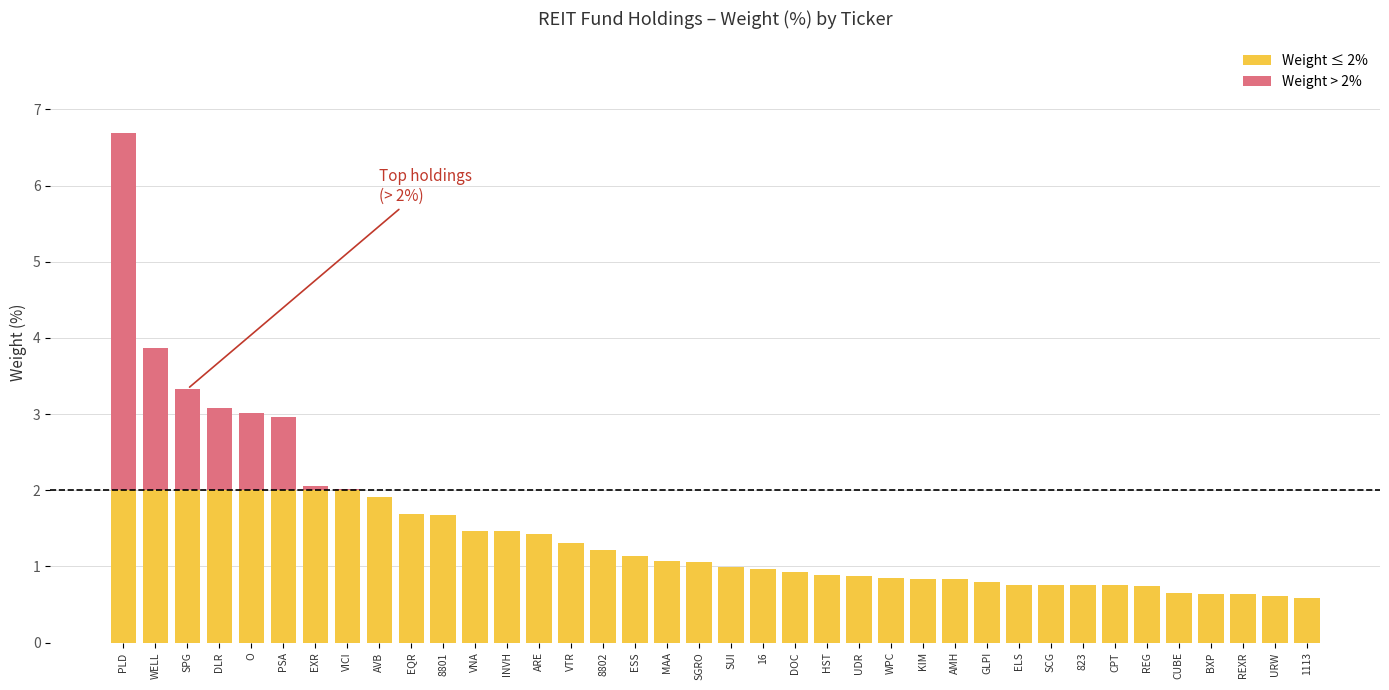

How many categories are shown in the chart?

38